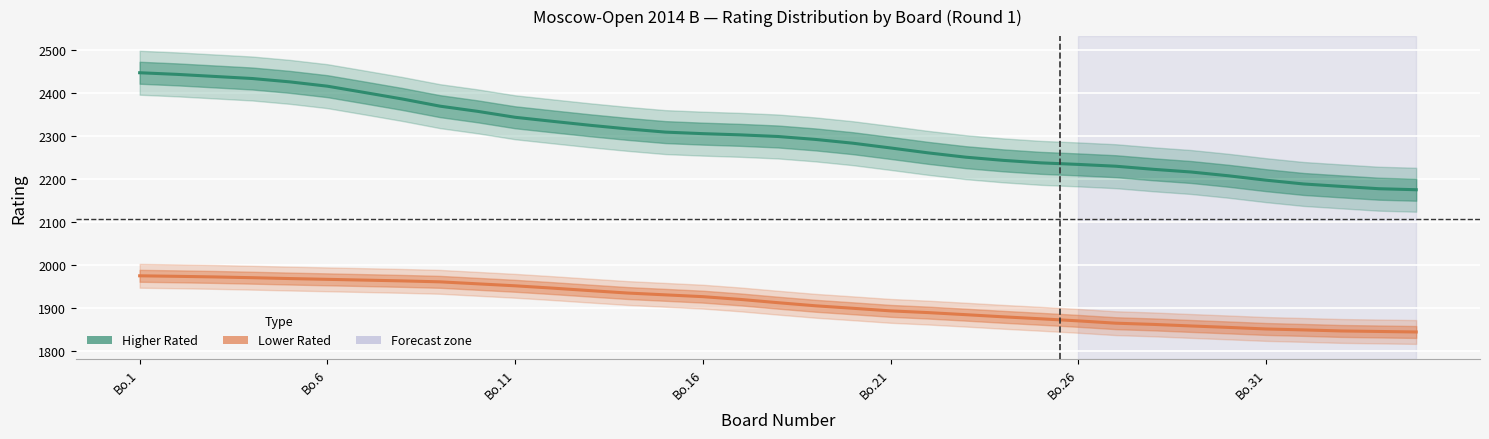

True or false: Higher Rated has more than 0 points higher than both neighbors.

False